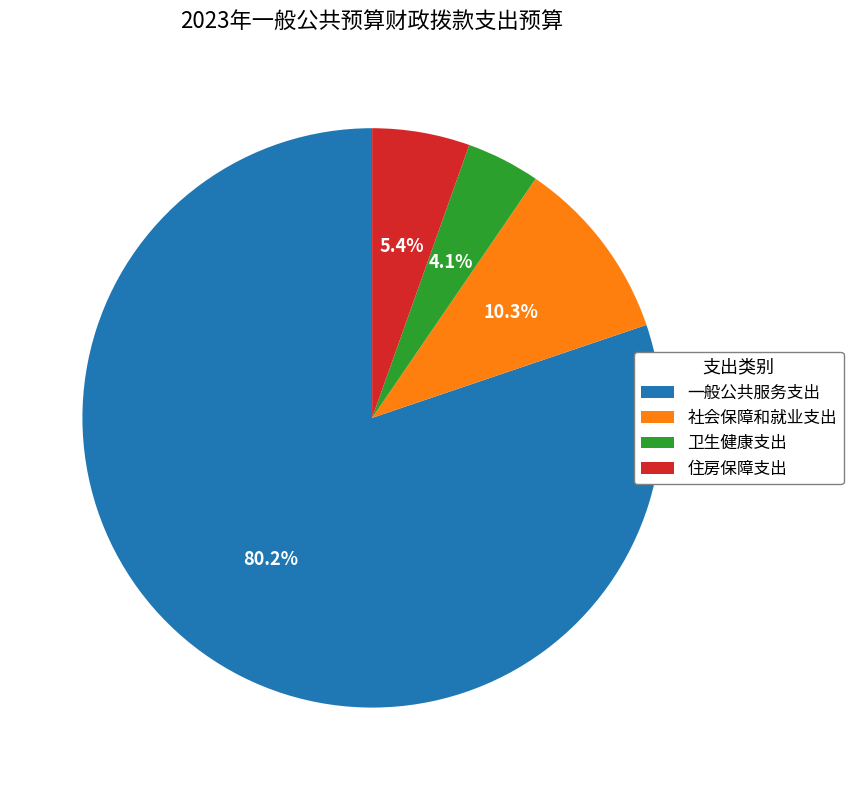

Is there any slice that represents more than half of the pie?

Yes